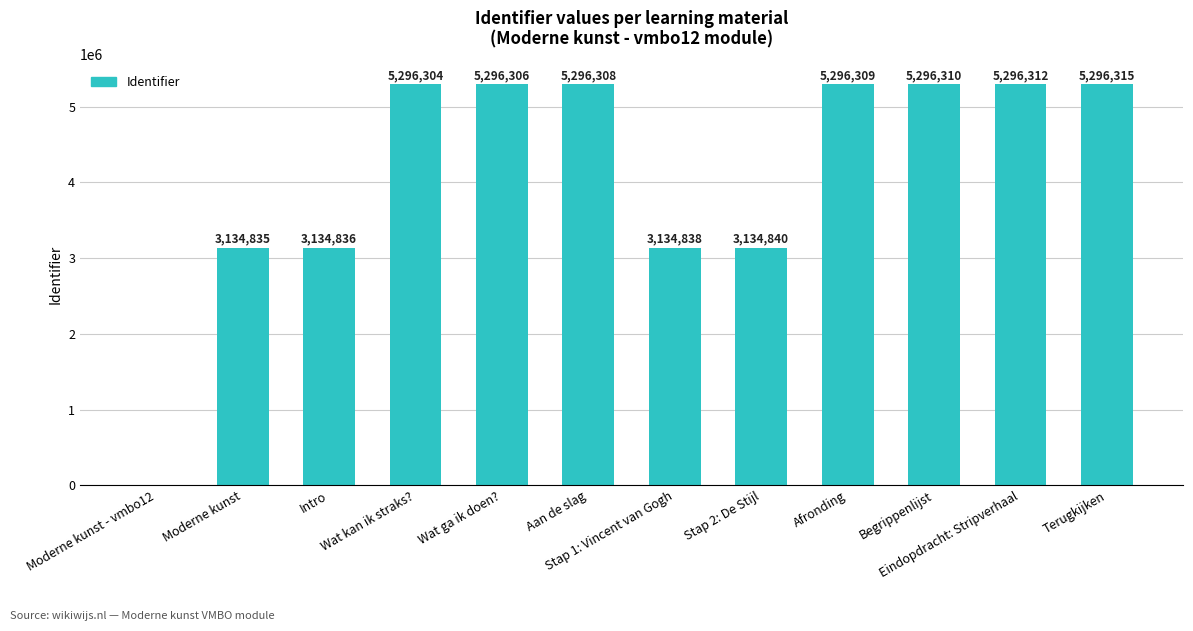

At which label is the value closest to 2648157?

Moderne kunst